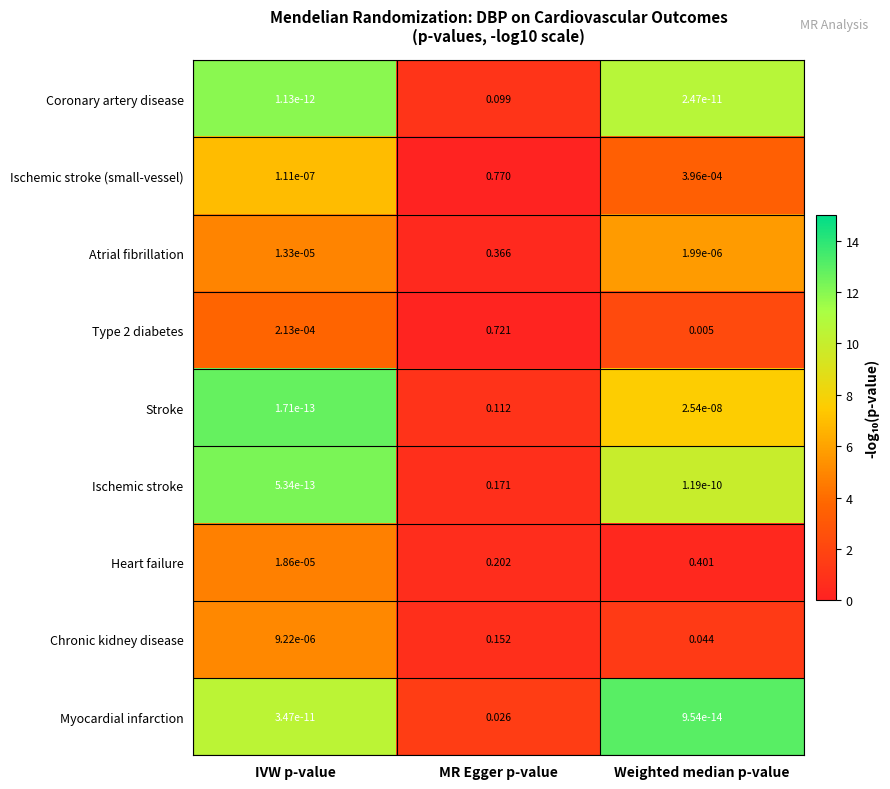

At which label does Myocardial infarction reach its peak?

MR Egger p-value